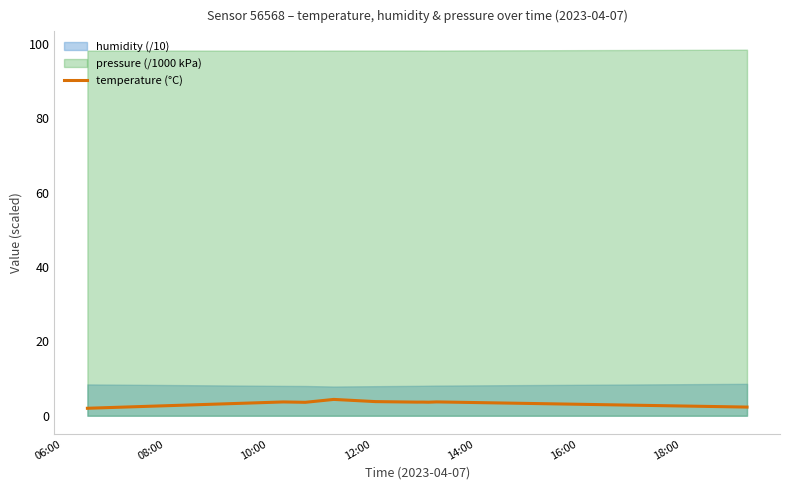

What is the maximum value for temperature (°C)?

4.4